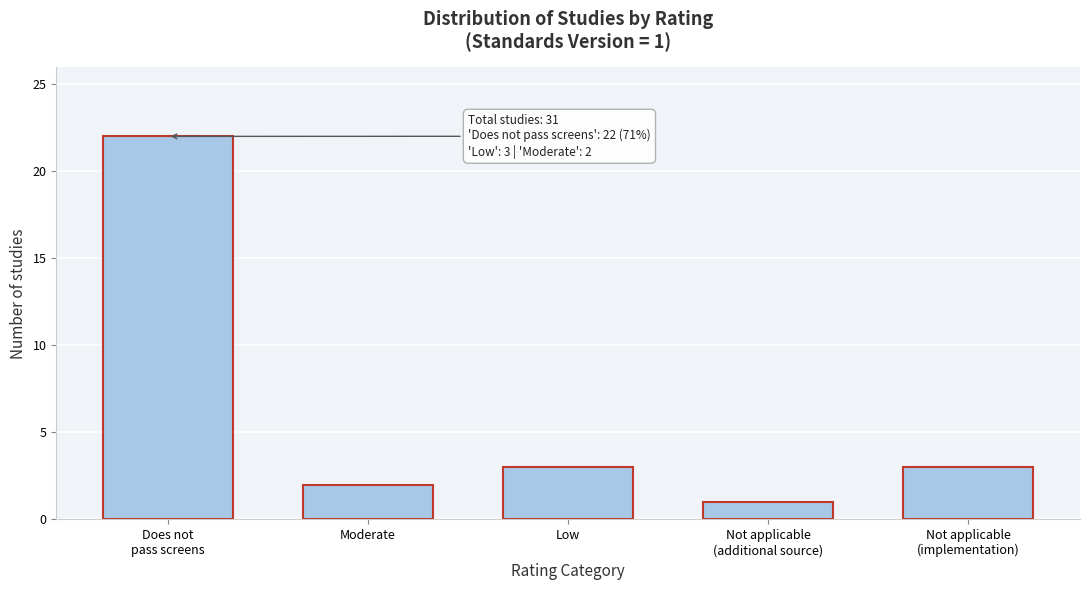

Reading left to right, what are all the values shown in this chart?

22	2	3	1	3